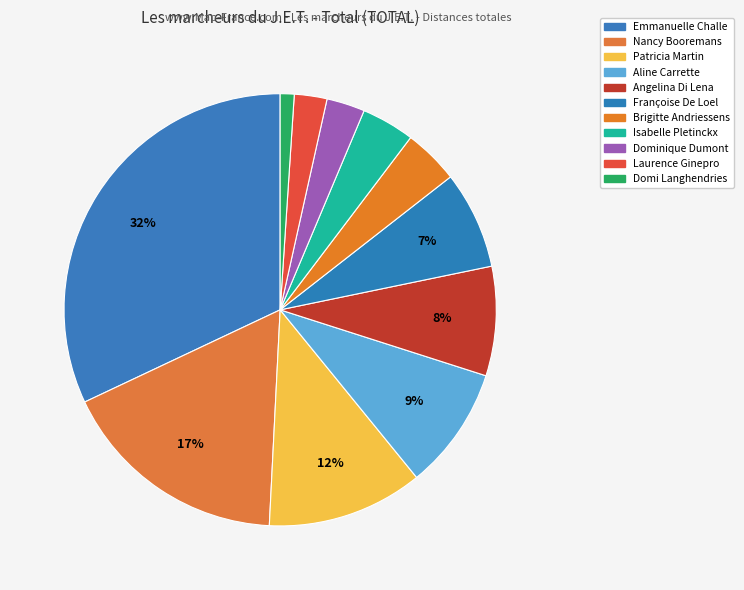

Is Françoise De Loel the majority of the pie?

No